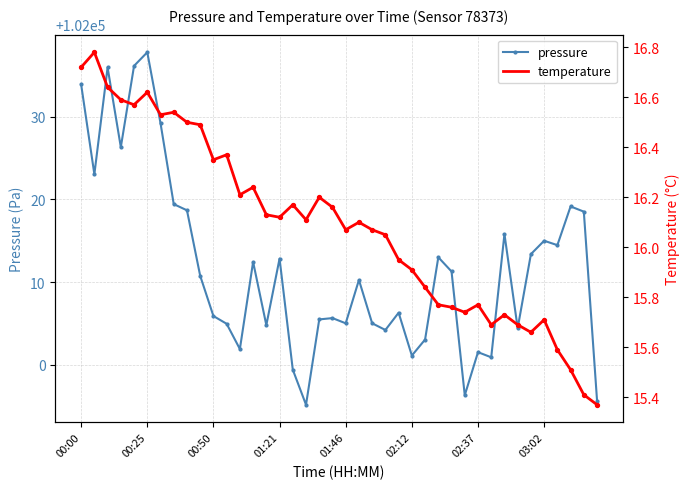

Which series has the largest total across all categories?

pressure